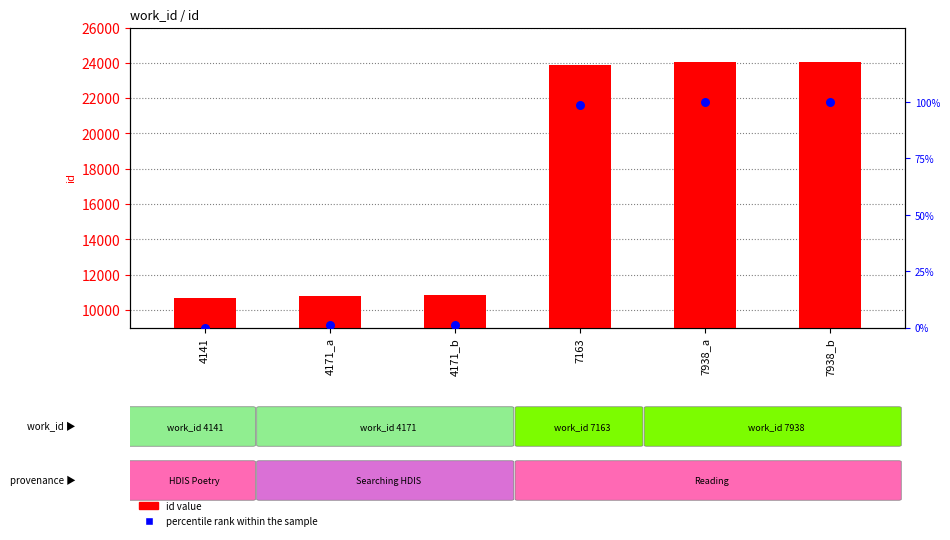

Which series has the largest Y range (max minus min)?

id value